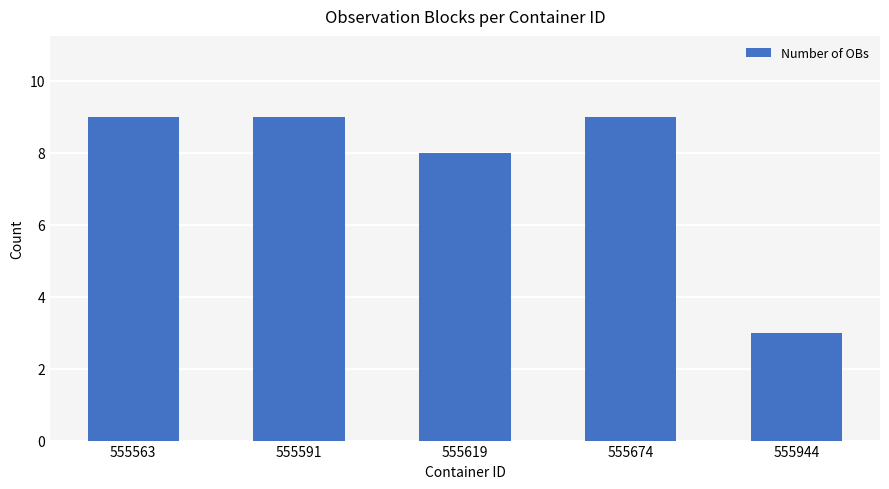

What is the sum of the values at 555944 and 555563?

12